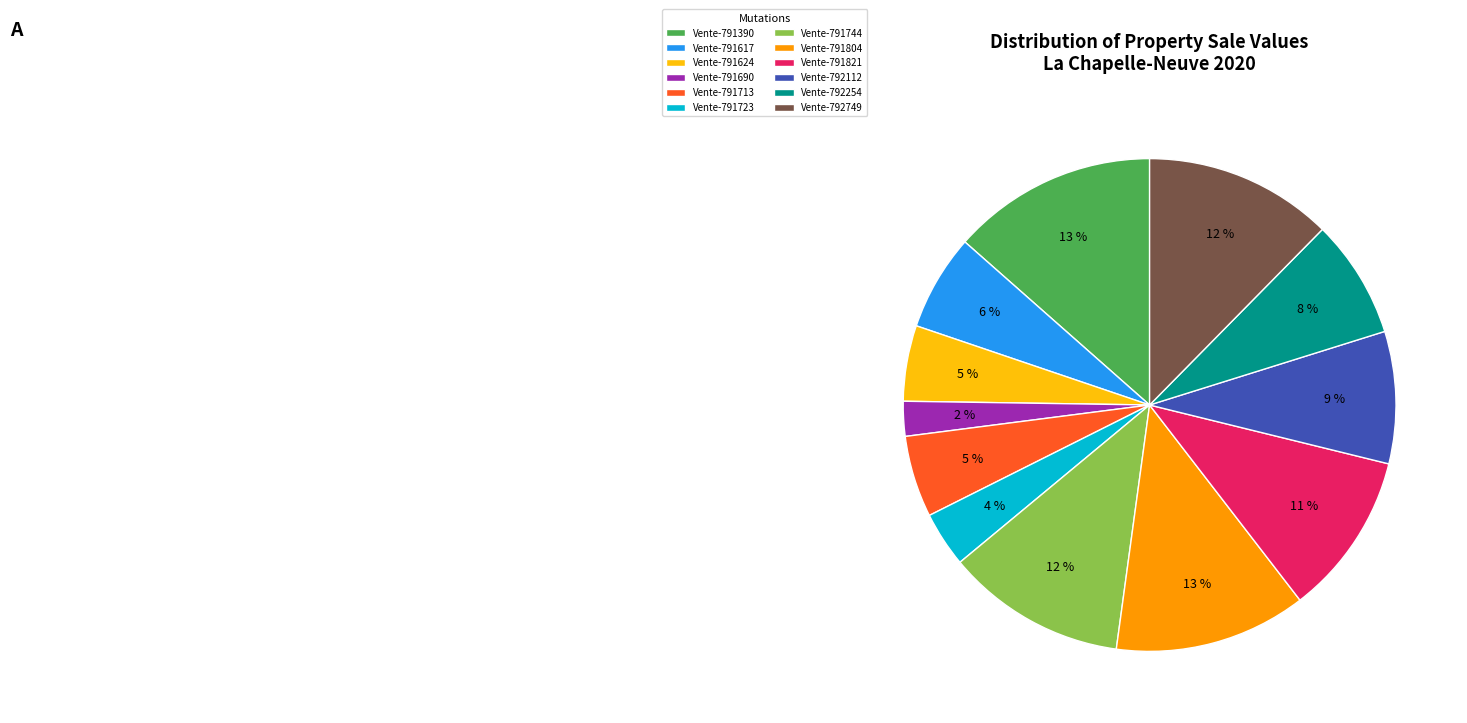

Is it true that Vente-791624 is 11% of the pie?

False